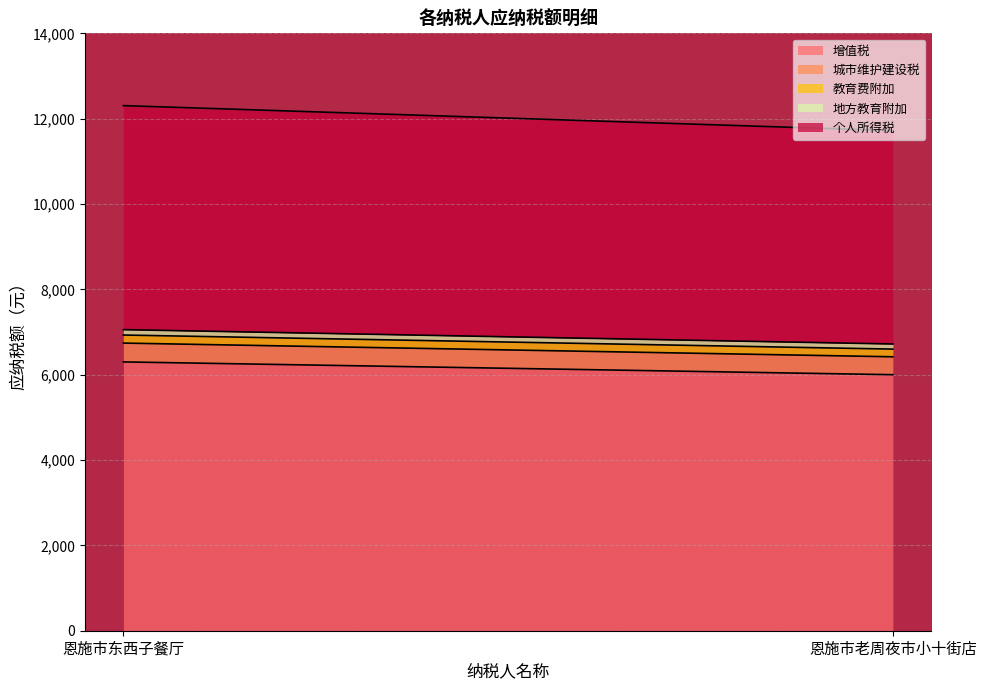

Which category has the highest value in the 地方教育附加 series?

恩施市东西子餐厅